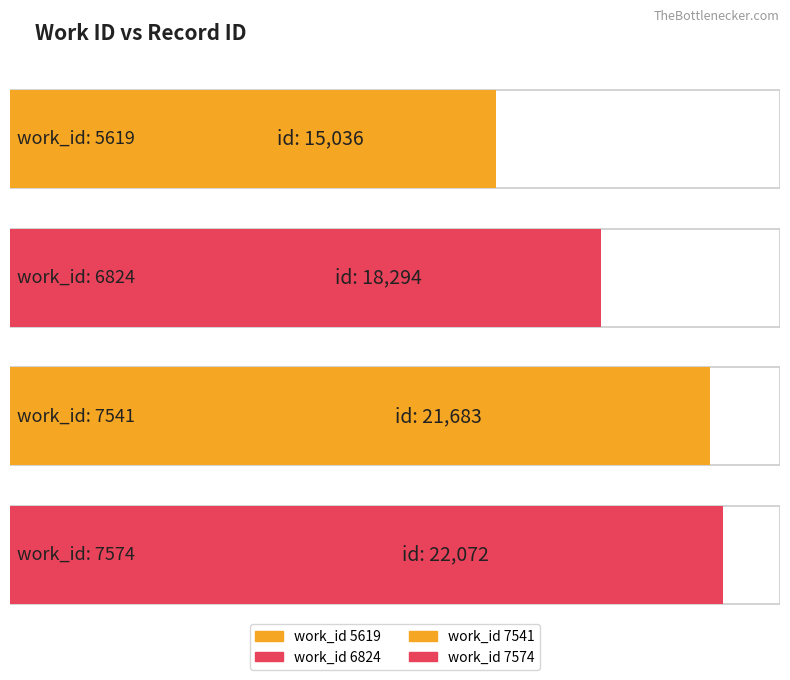

Reading left to right, list all the values displayed in this chart.

15036	18294	21683	22072